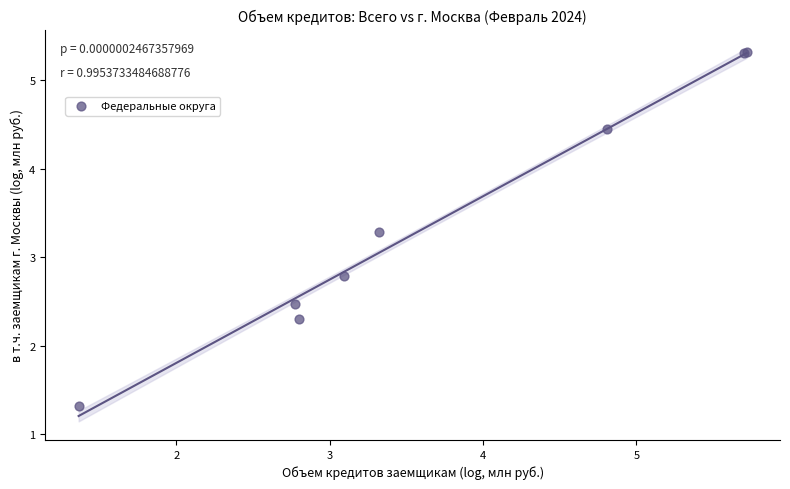

What Y value in the scatter plot is closest to 3?

2.8